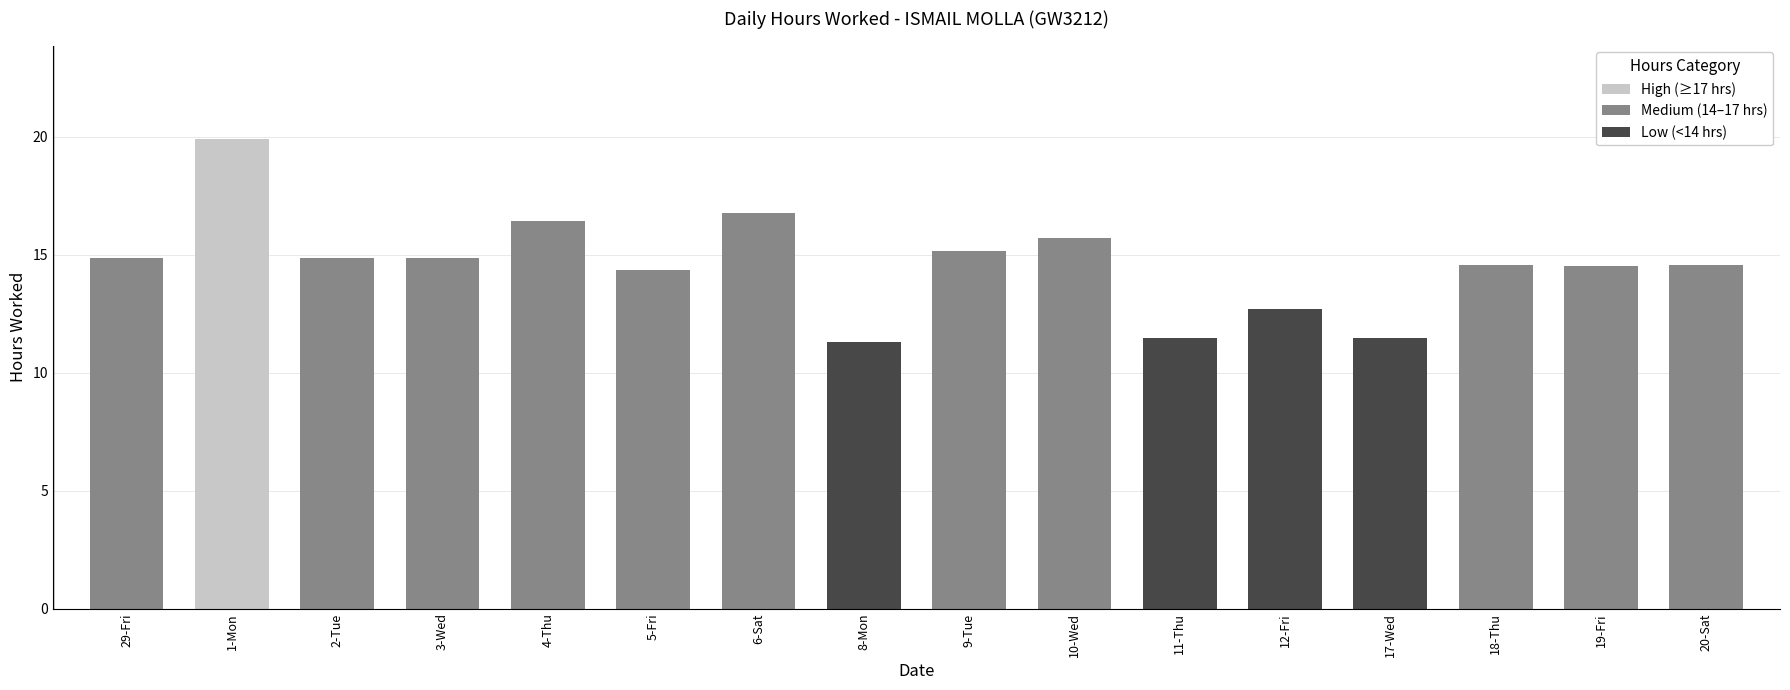

What is the label of the 15th bar from the left?

19-Fri